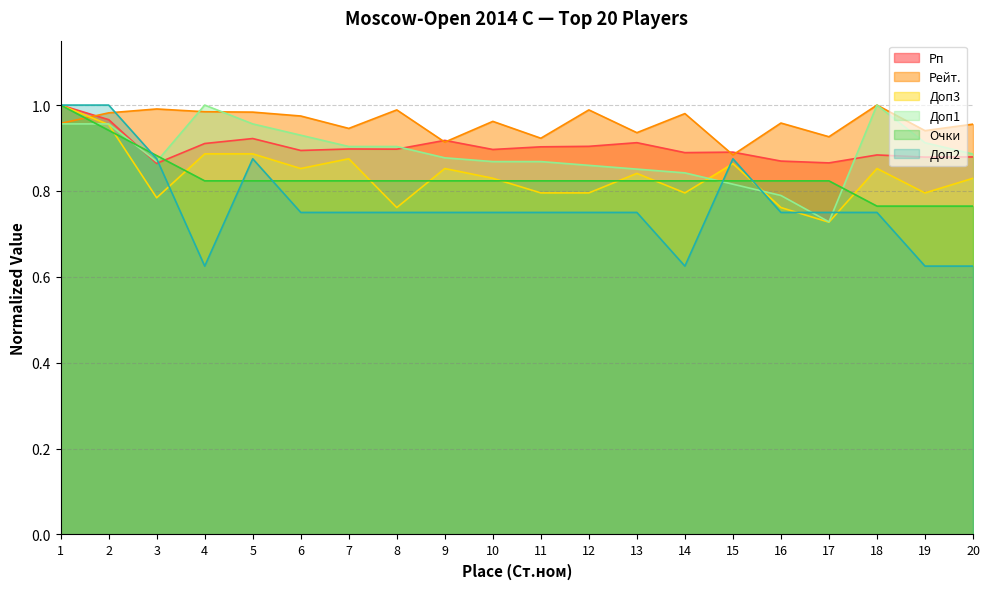

What is the approximate value of Доп1 at 8?

0.9